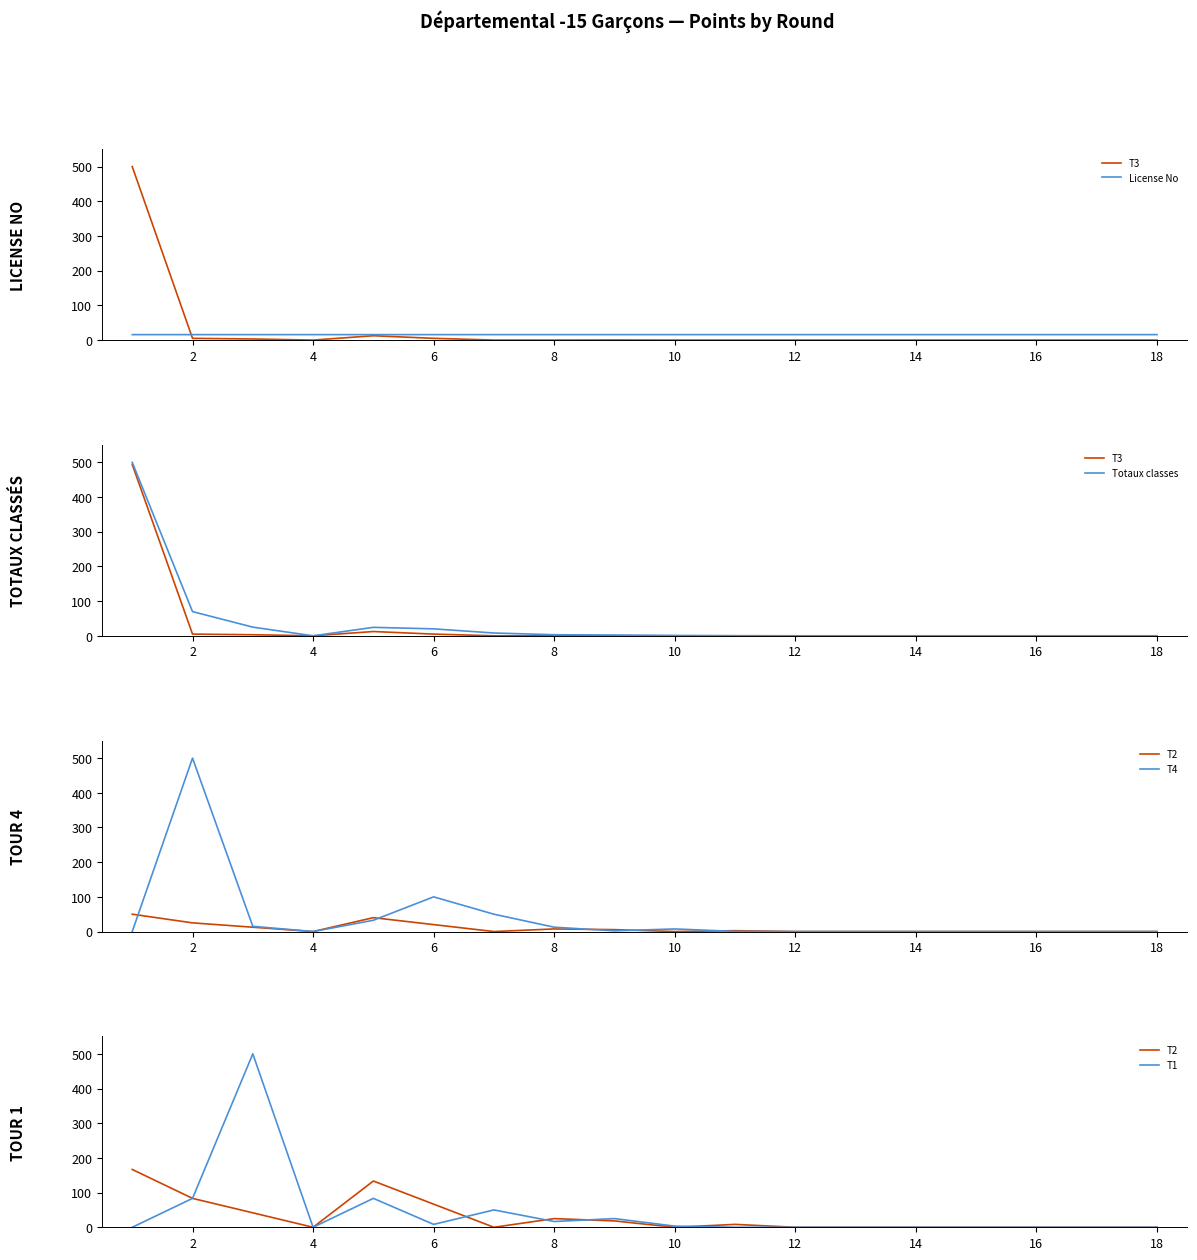

How many times do T2 and T3 cross each other?

3